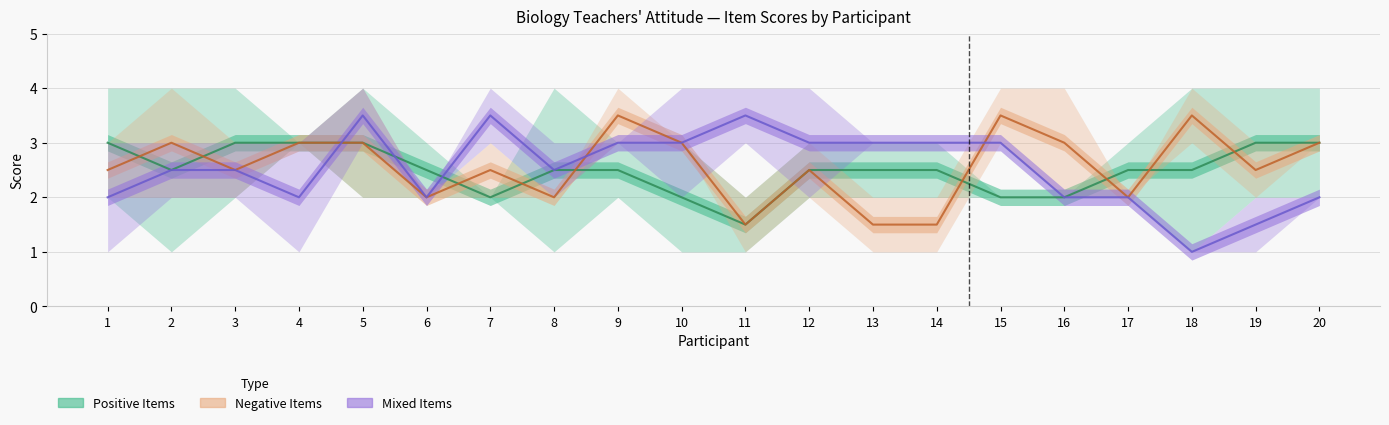

Does the chart display data point markers on the line(s)?

No